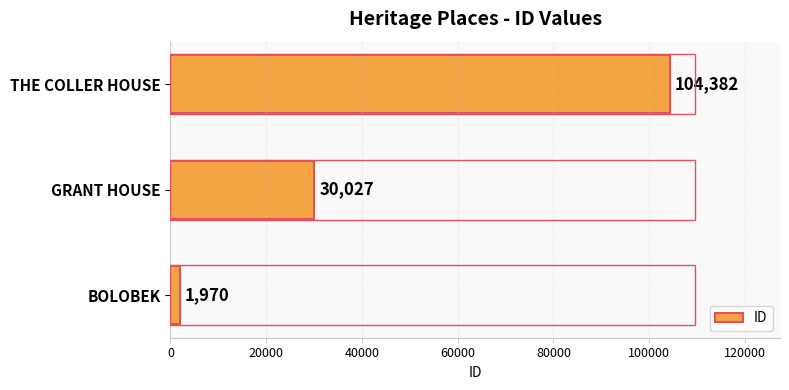

What is the average value?

45460